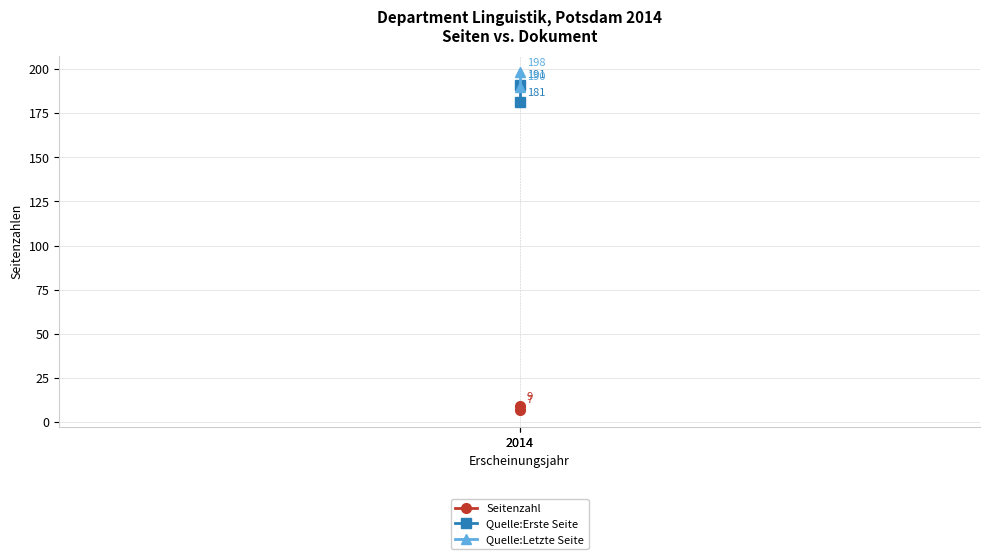

Between 2014 and 2014, which series saw the biggest shift?

Quelle:Erste Seite